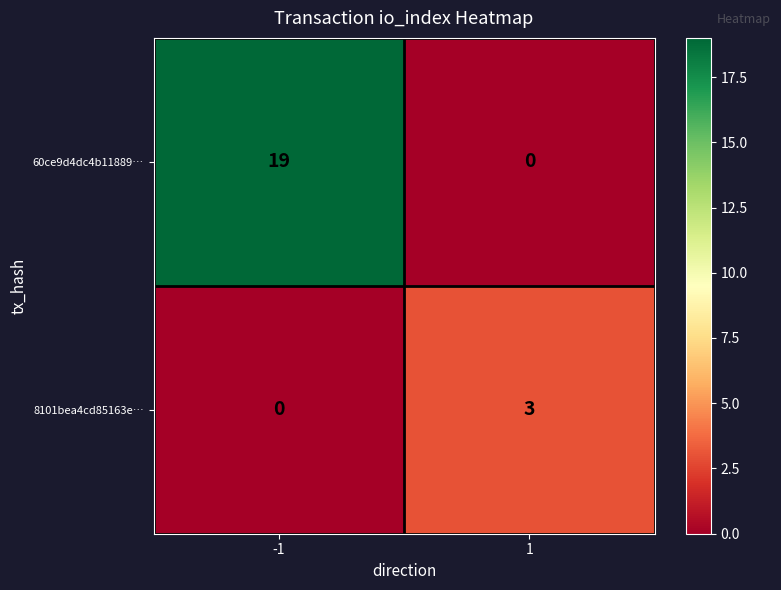

At which category is the sum across all series the highest?

-1